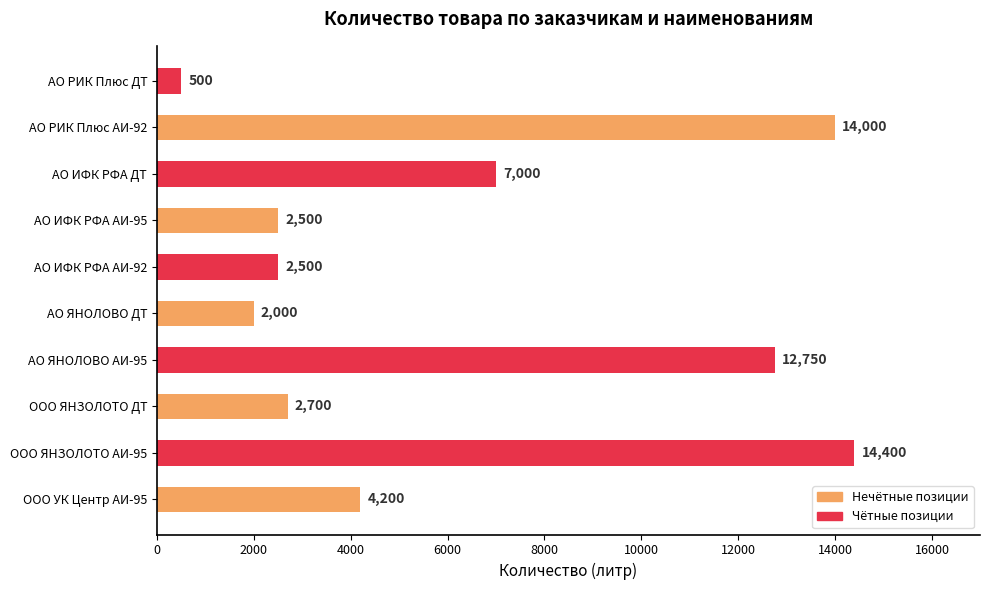

The chart shows a value of 4616 at ООО ЯНЗОЛОТО АИ-95. True or false?

False